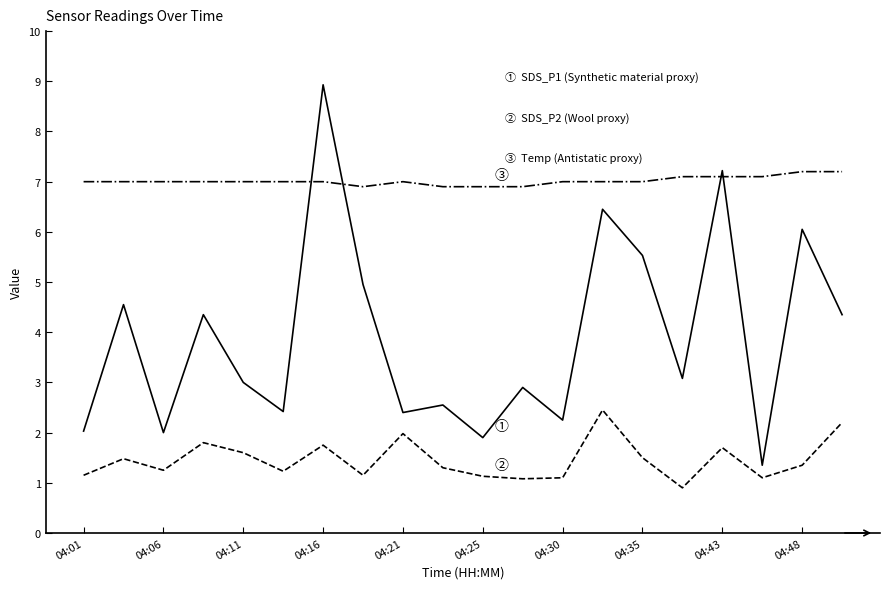

What is the maximum value shown in the chart?

8.9